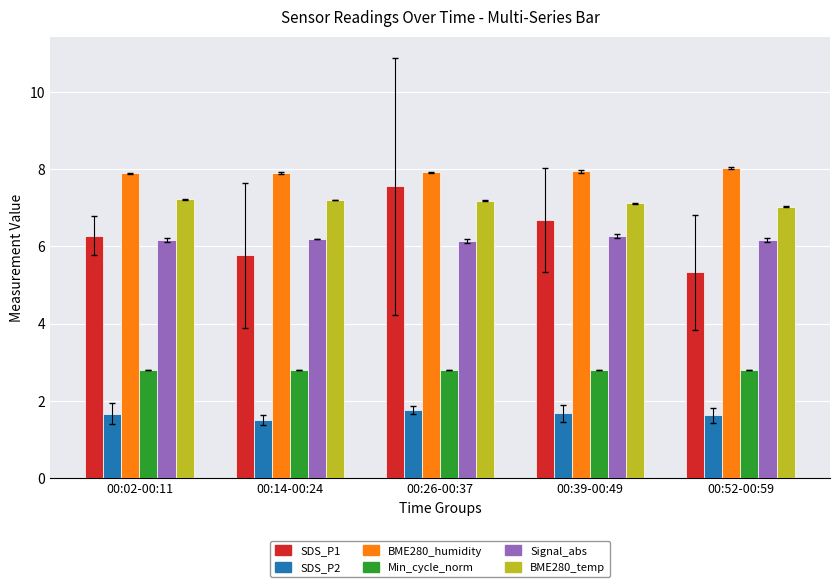

Are the bars grouped side by side (vs. stacked)?

Yes